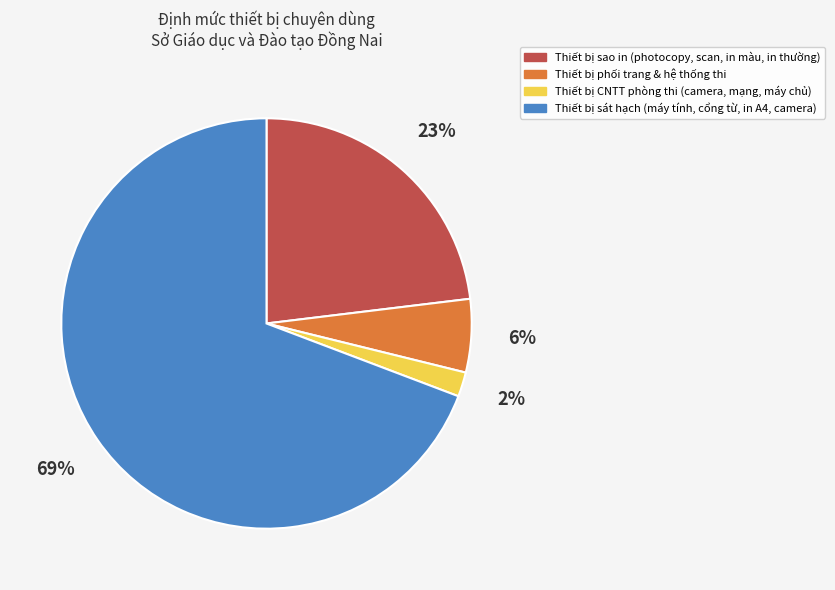

Does any single category account for the majority?

Yes